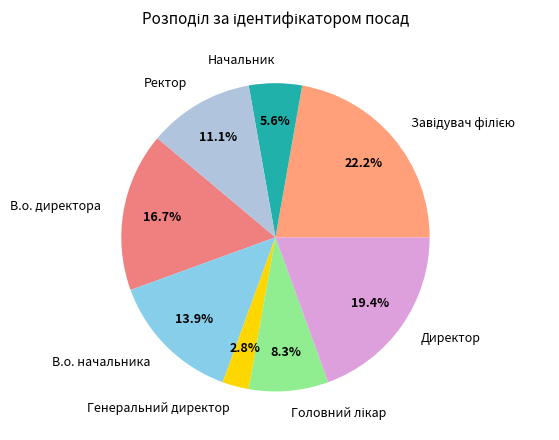

Between Генеральний директор and Директор, which is larger?

Директор